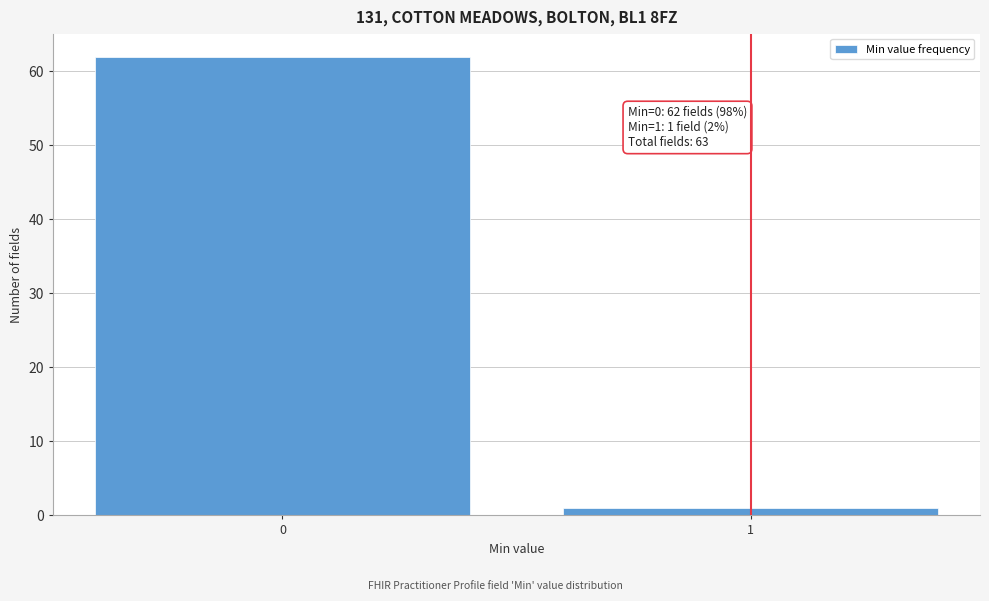

Reading left to right, what are all the values shown in this chart?

0=62	1=1